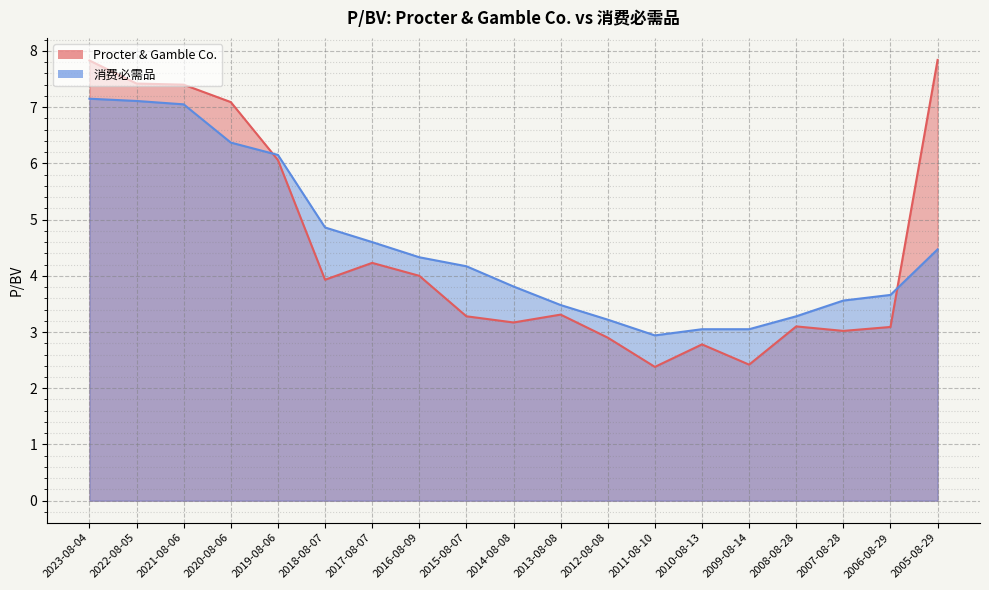

Rank the categories by 消费必需品 value from highest to lowest.

2023-08-04, 2022-08-05, 2021-08-06, 2020-08-06, 2019-08-06, 2018-08-07, 2017-08-07, 2005-08-29, 2016-08-09, 2015-08-07, 2014-08-08, 2006-08-29, 2007-08-28, 2013-08-08, 2008-08-28, 2012-08-08, 2010-08-13, 2009-08-14, 2011-08-10